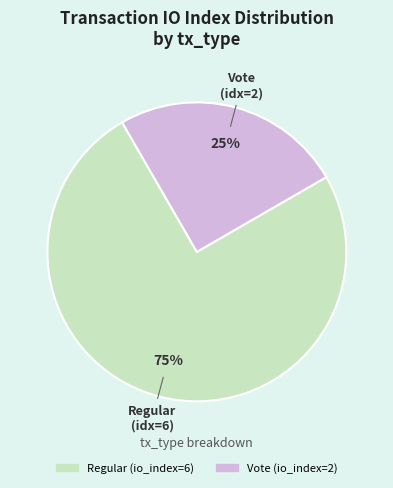

To the nearest percent, what portion does Vote represent?

25%